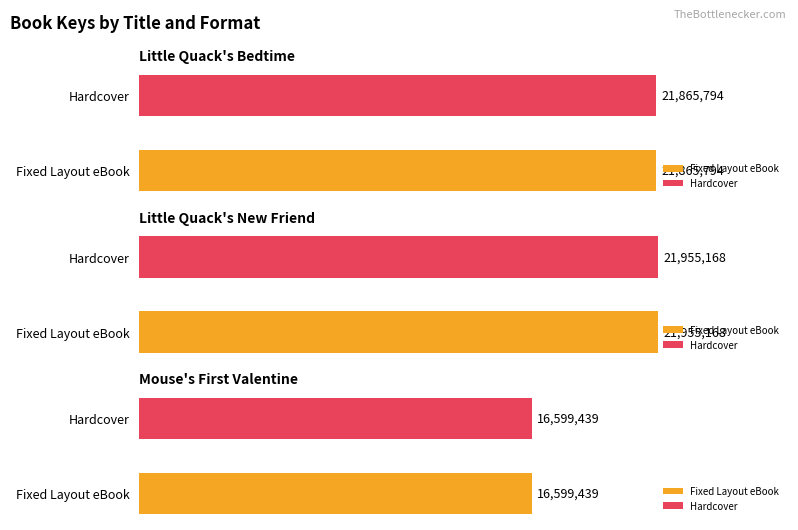

True or false: Board Book has a value of 7536963 at Mouse's First Valentine.

False